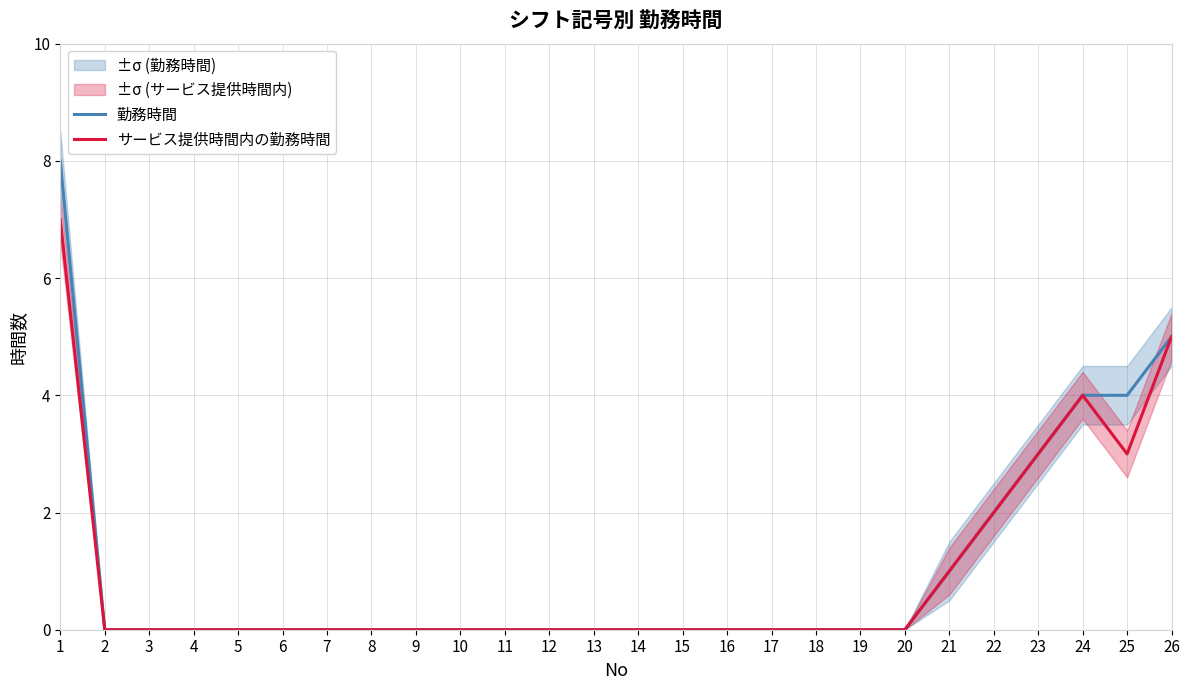

Is the value of 勤務時間 at 9 greater than the value of サービス提供時間内の勤務時間 at 17?

No